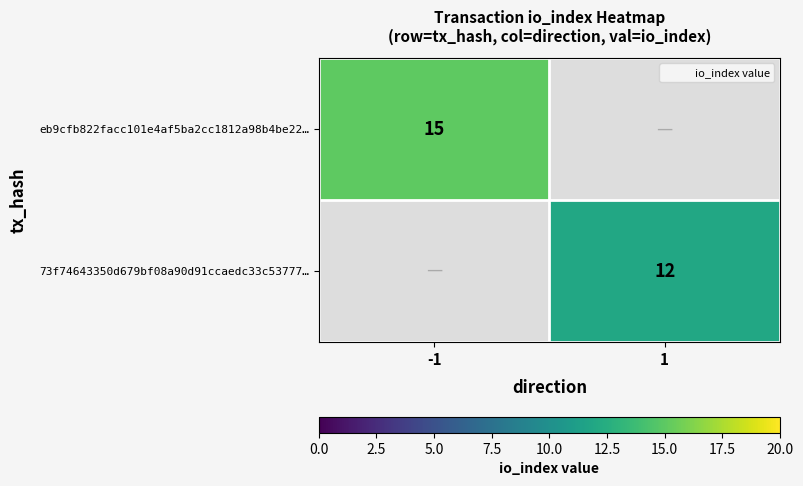

At which category does the chart reach its minimum across all series?

1